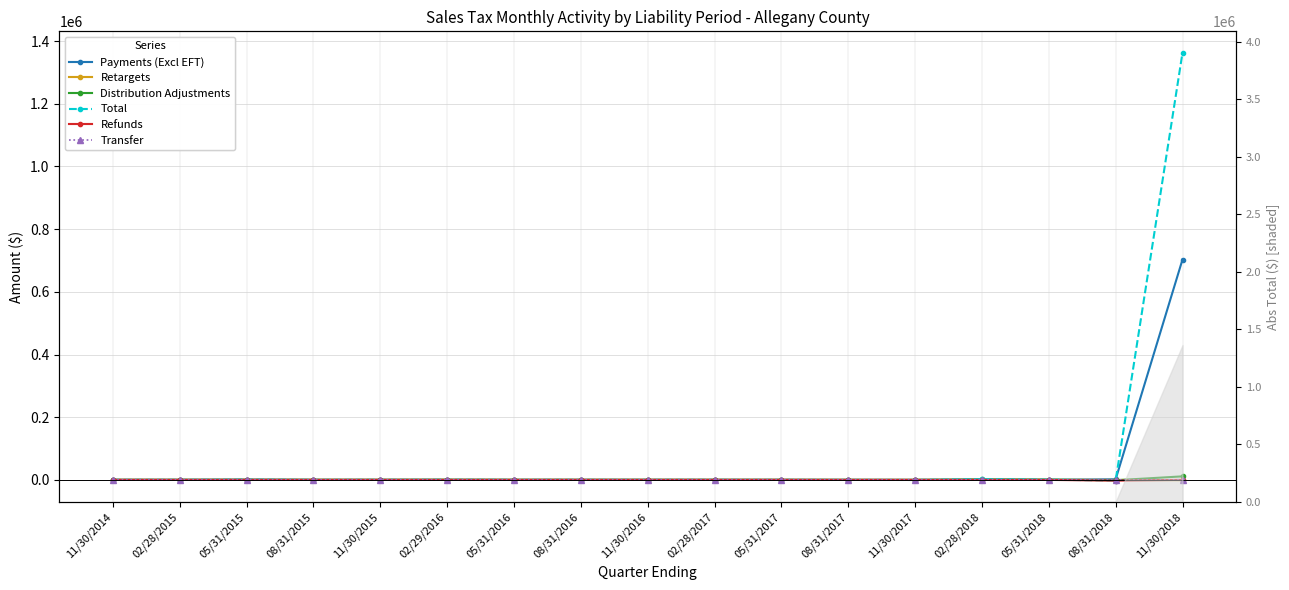

Does the chart have visible grid lines?

Yes